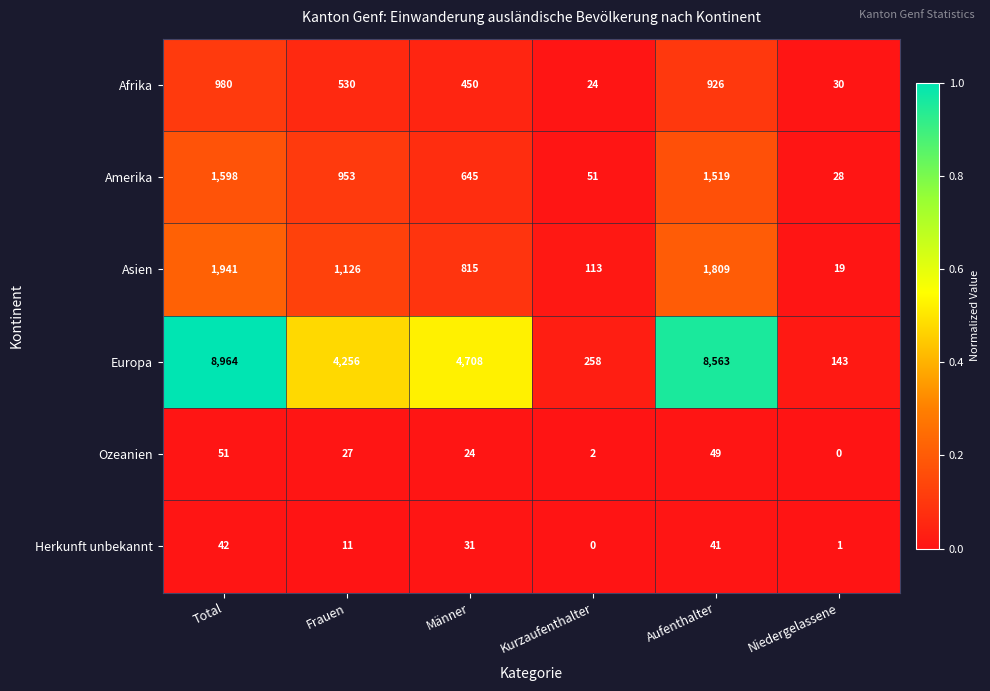

Which series has the largest total across all categories?

Europa